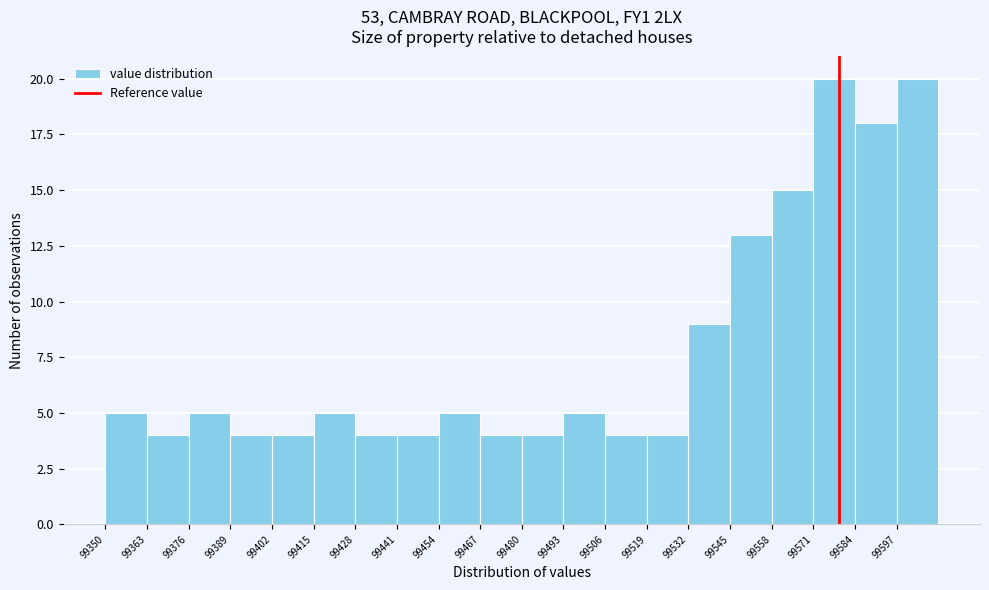

Reading left to right, list every bar in this chart as the range it spans on the x-axis followed by its height. Neither the bar edges nor the heights are printed on the chart, so give them approximately, as read against the axes.

99350 to 99364: 5
99364 to 99376: 4
99376 to 99390: 5
99390 to 99402: 4
99402 to 99416: 4
99416 to 99428: 5
99428 to 99442: 4
99442 to 99454: 4
99454 to 99468: 5
99468 to 99480: 4
99480 to 99494: 4
99494 to 99506: 5
99506 to 99520: 4
99520 to 99532: 4
99532 to 99546: 9
99546 to 99558: 13
99558 to 99572: 15
99572 to 99584: 20
99584 to 99598: 18
99598 to 99612: 20